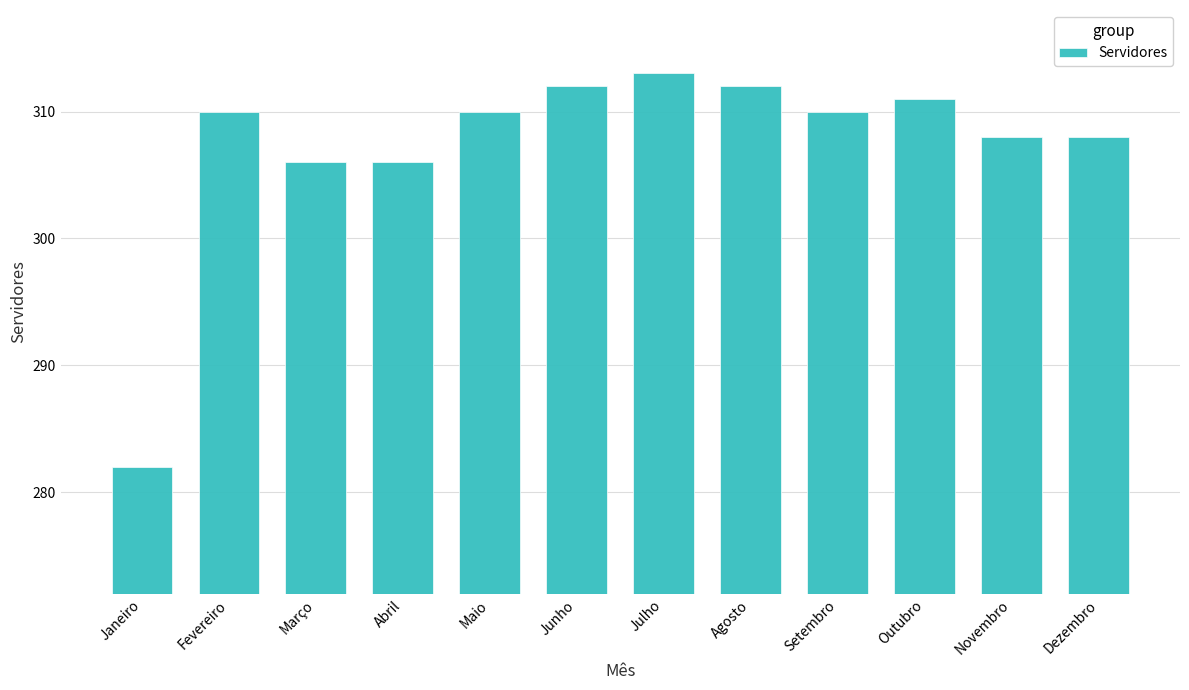

At which category does the chart reach its peak across all series?

Julho